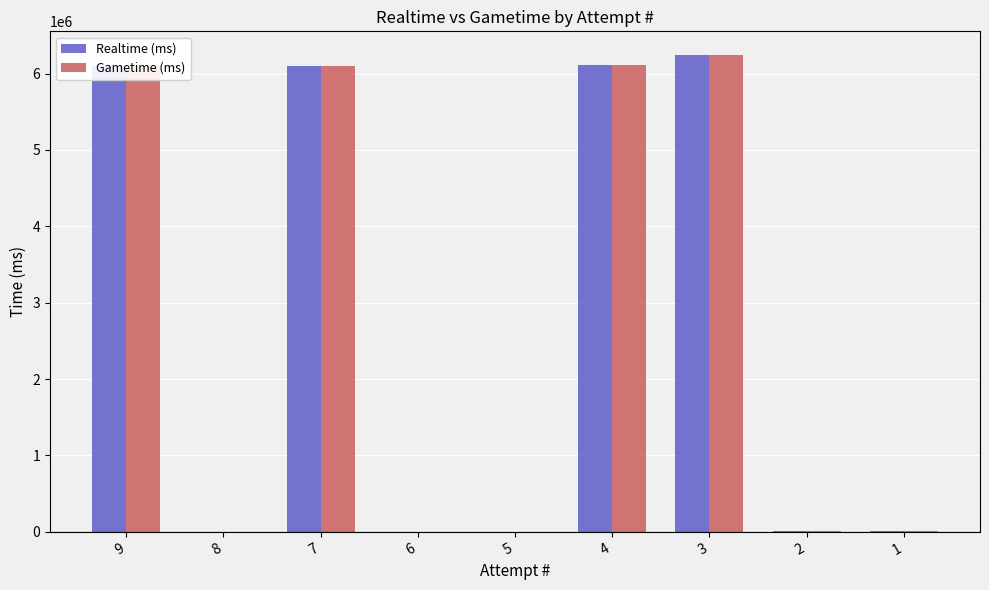

What value does the Gametime (ms) series have at 2?

10891